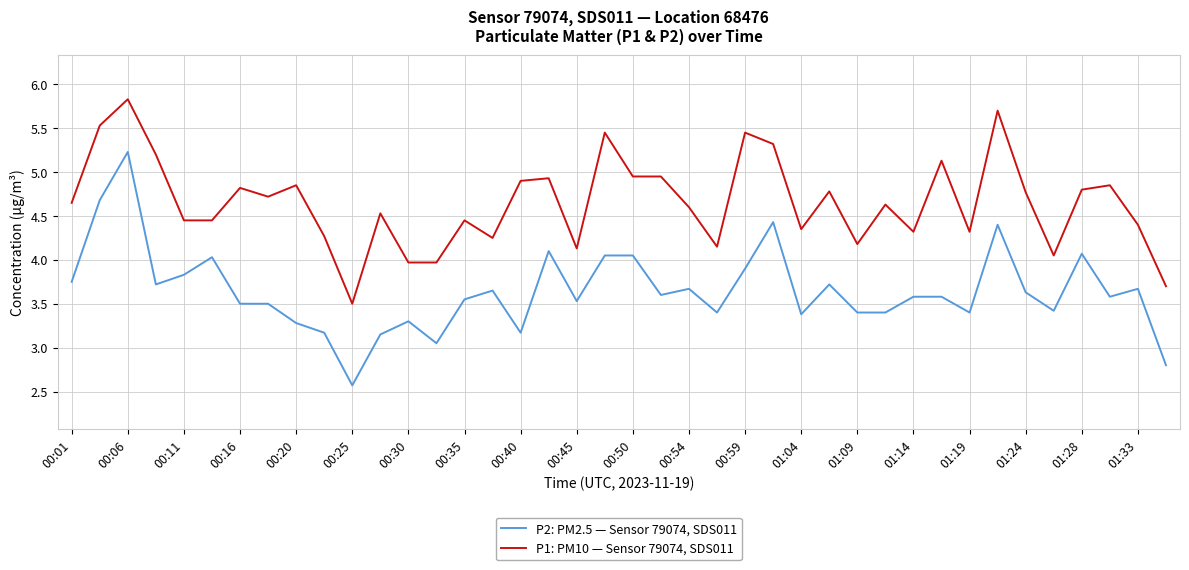

True or false: P1: PM10 — Sensor 79074, SDS011 and P2: PM2.5 — Sensor 79074, SDS011 intersect in this chart.

False